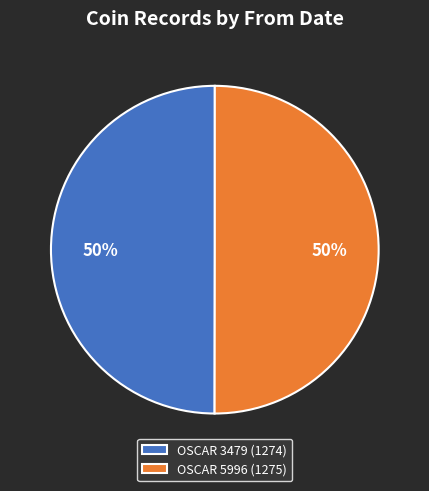

Combined, do OSCAR 5996 (1275) and OSCAR 3479 (1274) account for over 50%?

Yes